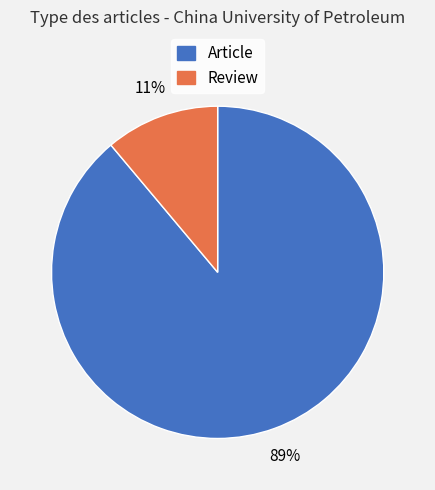

Is there any slice that represents more than half of the pie?

Yes